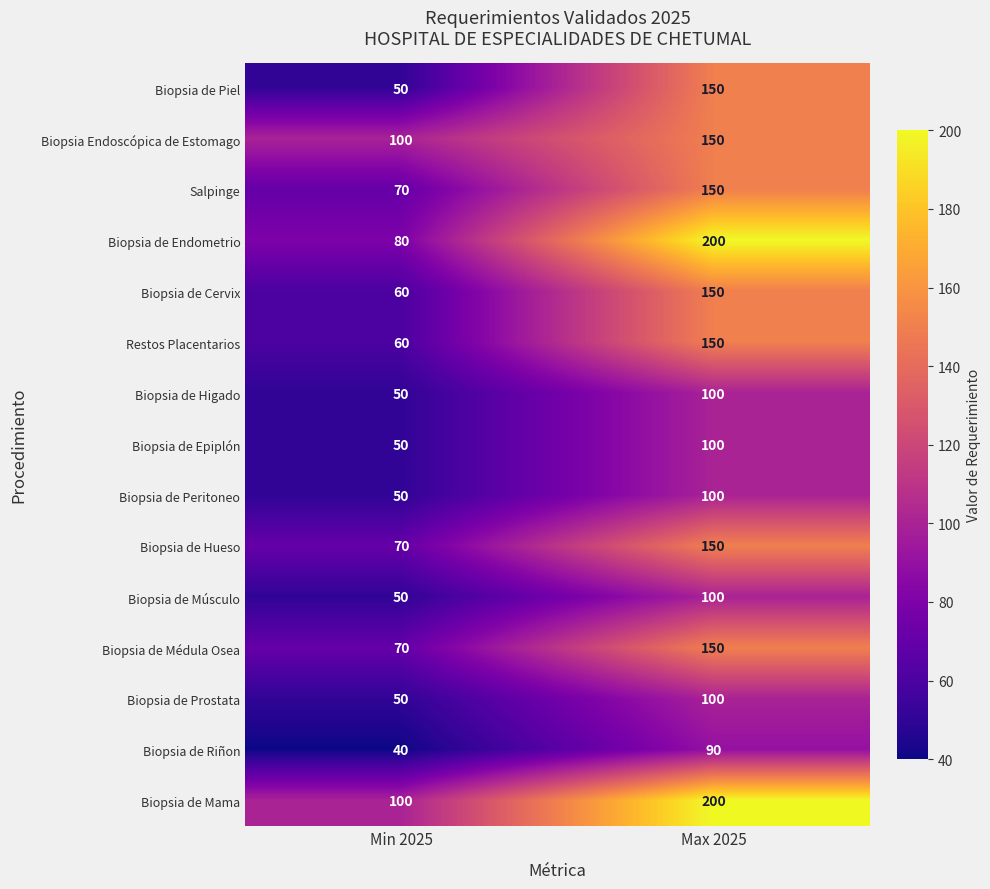

Which series changed the most between Min 2025 and Max 2025?

Biopsia de Endometrio